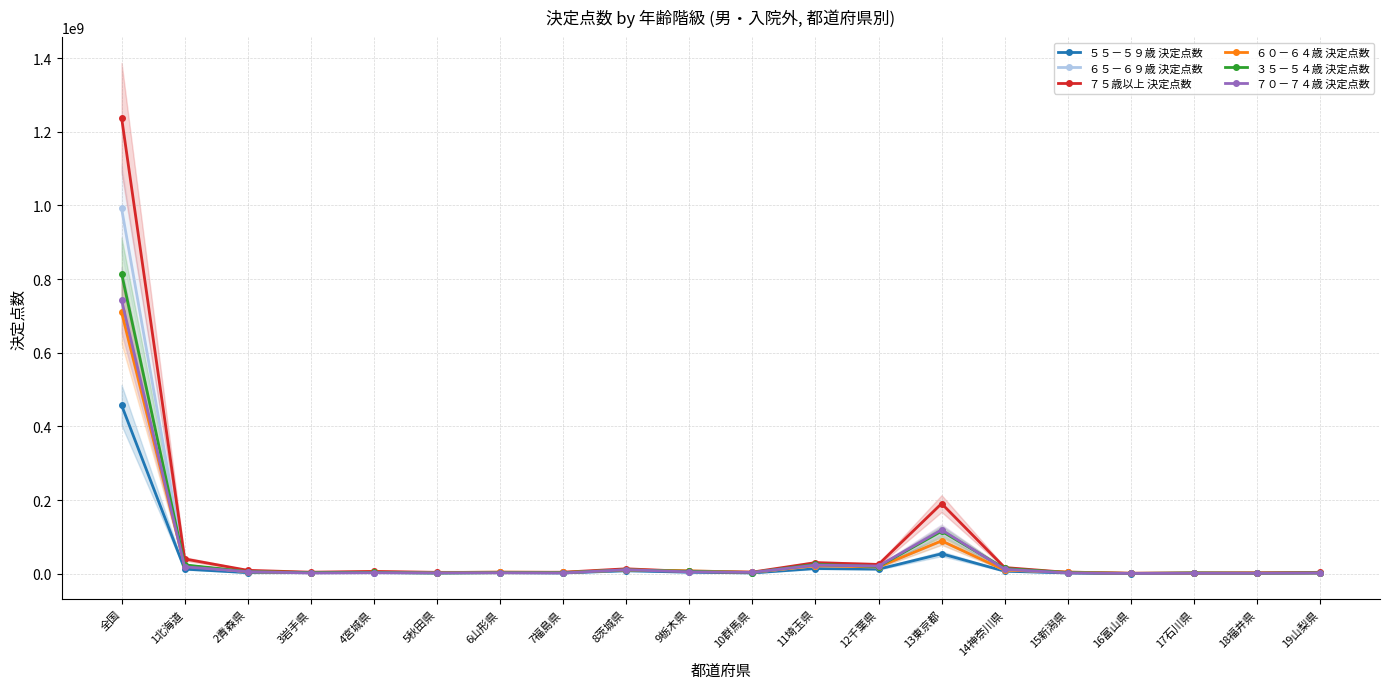

How many data points in ７０－７４歳 決定点数 are above 3436441?

9